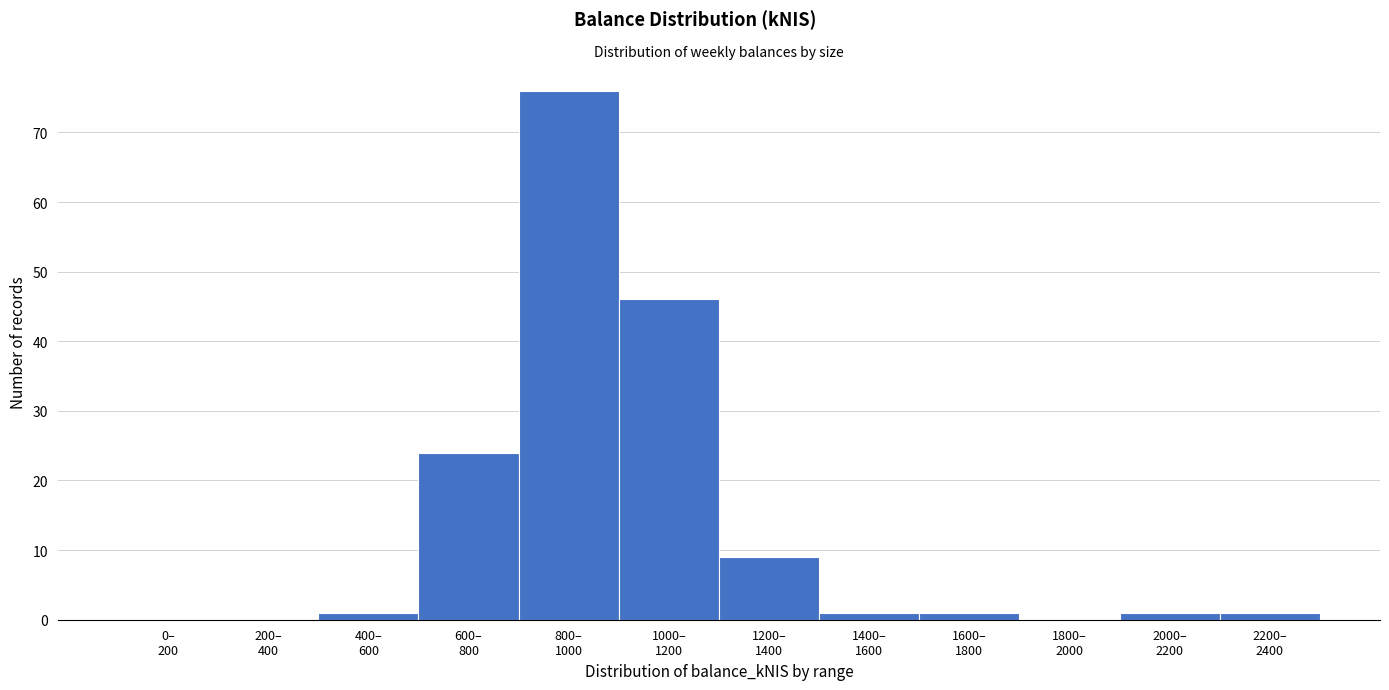

What is the sum of all values?

160